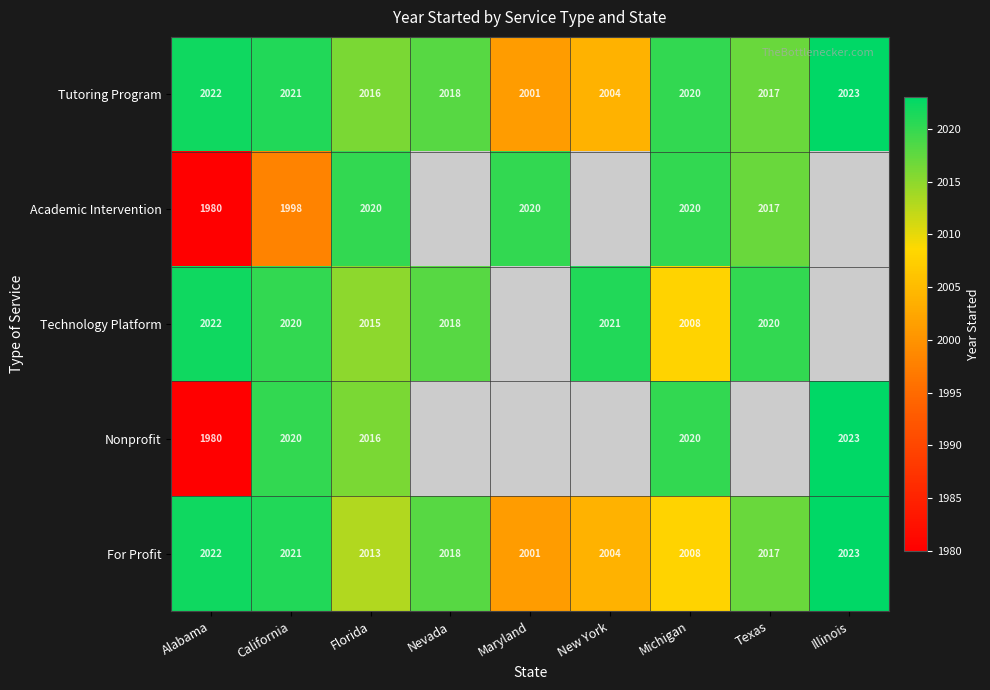

What is the minimum value for Tutoring Program?

2001